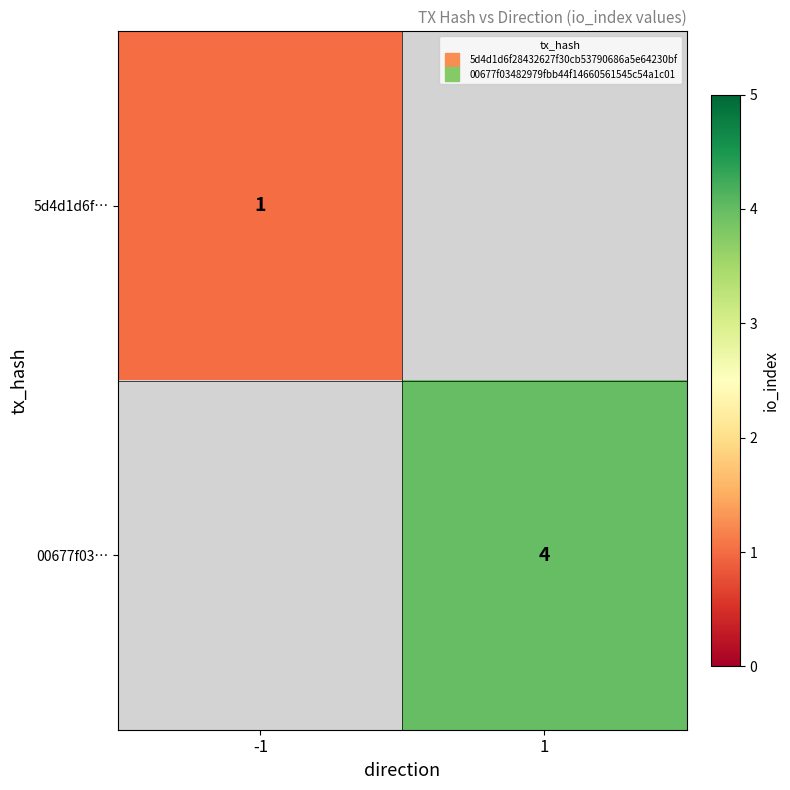

How many positive values does the 5d4d1d6f… series have?

1